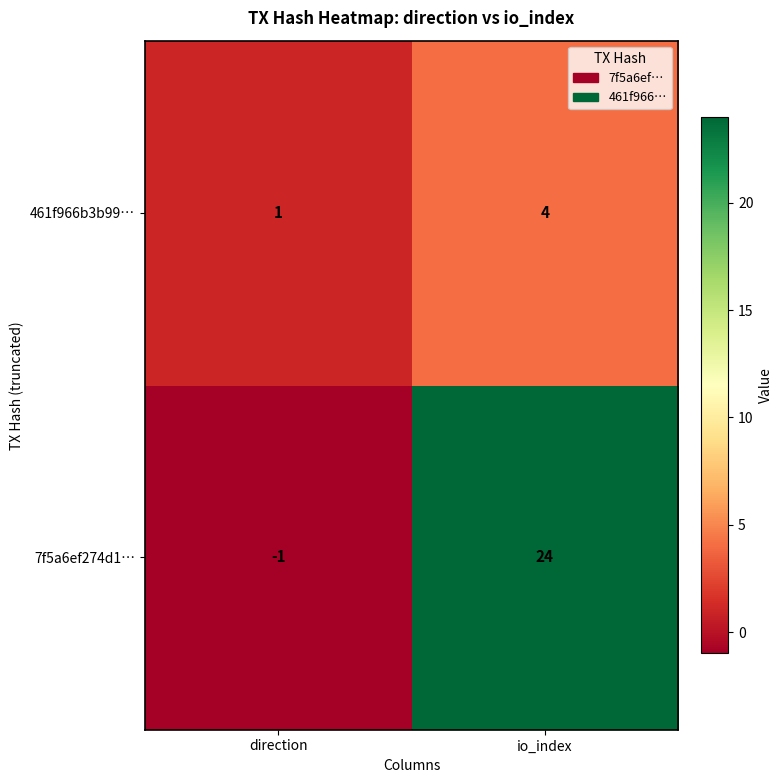

Which series has the largest total across all categories?

7f5a6ef274d1…